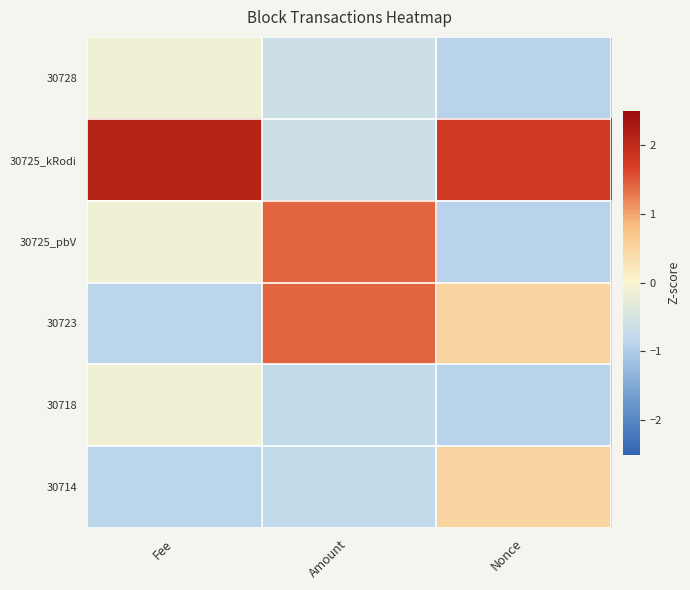

Which label corresponds to the largest value in the chart?

Fee